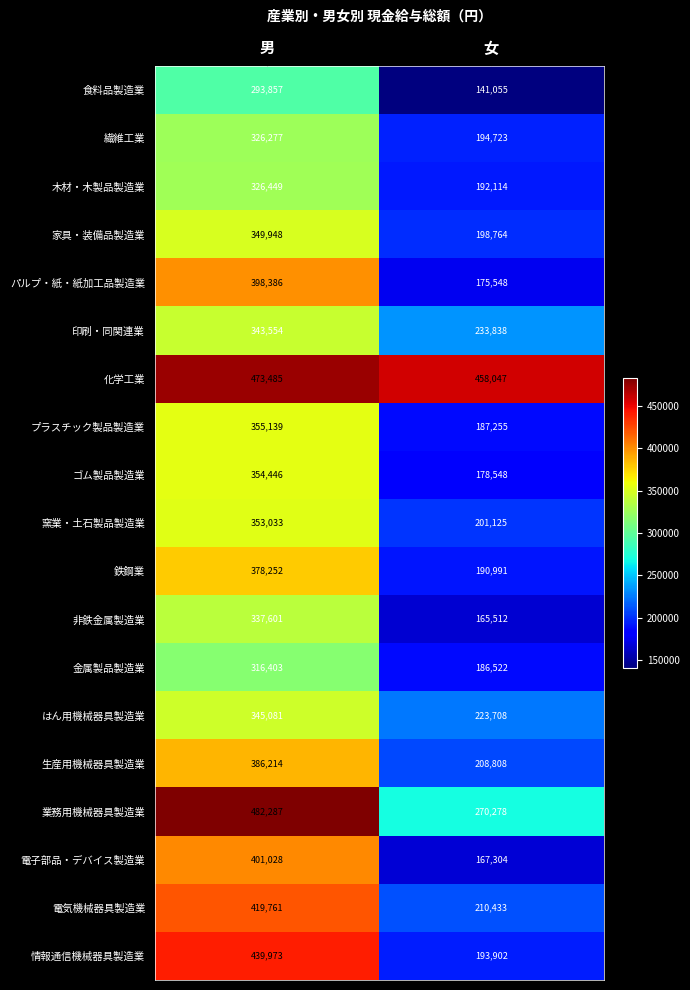

What is the average value of the プラスチック製品製造業 series?

271197